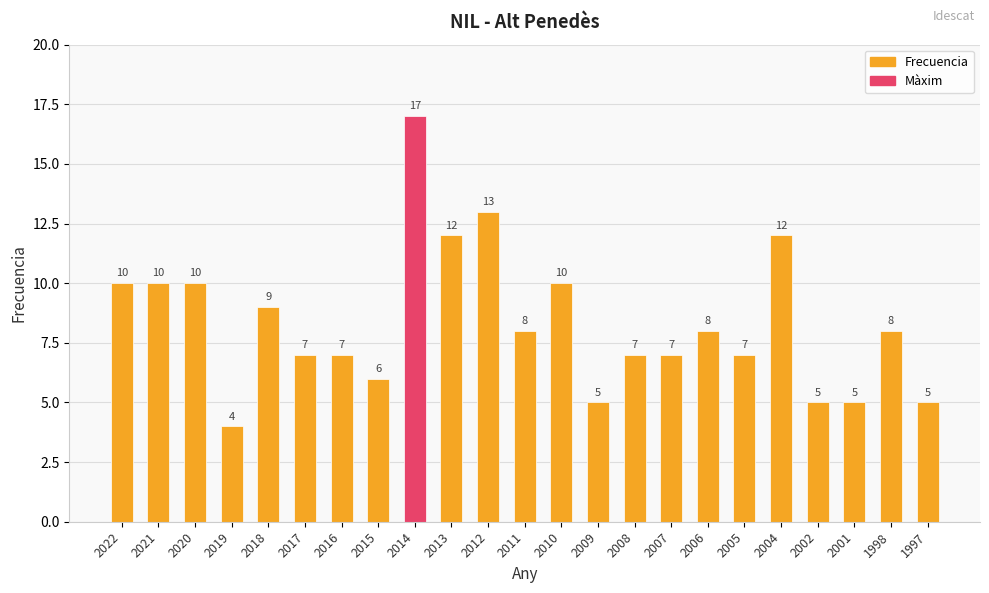

Reading left to right, transcribe all the data shown in this chart.

2022=10	2021=10	2020=10	2019=4	2018=9	2017=7	2016=7	2015=6	2014=17	2013=12	2012=13	2011=8	2010=10	2009=5	2008=7	2007=7	2006=8	2005=7	2004=12	2002=5	2001=5	1998=8	1997=5